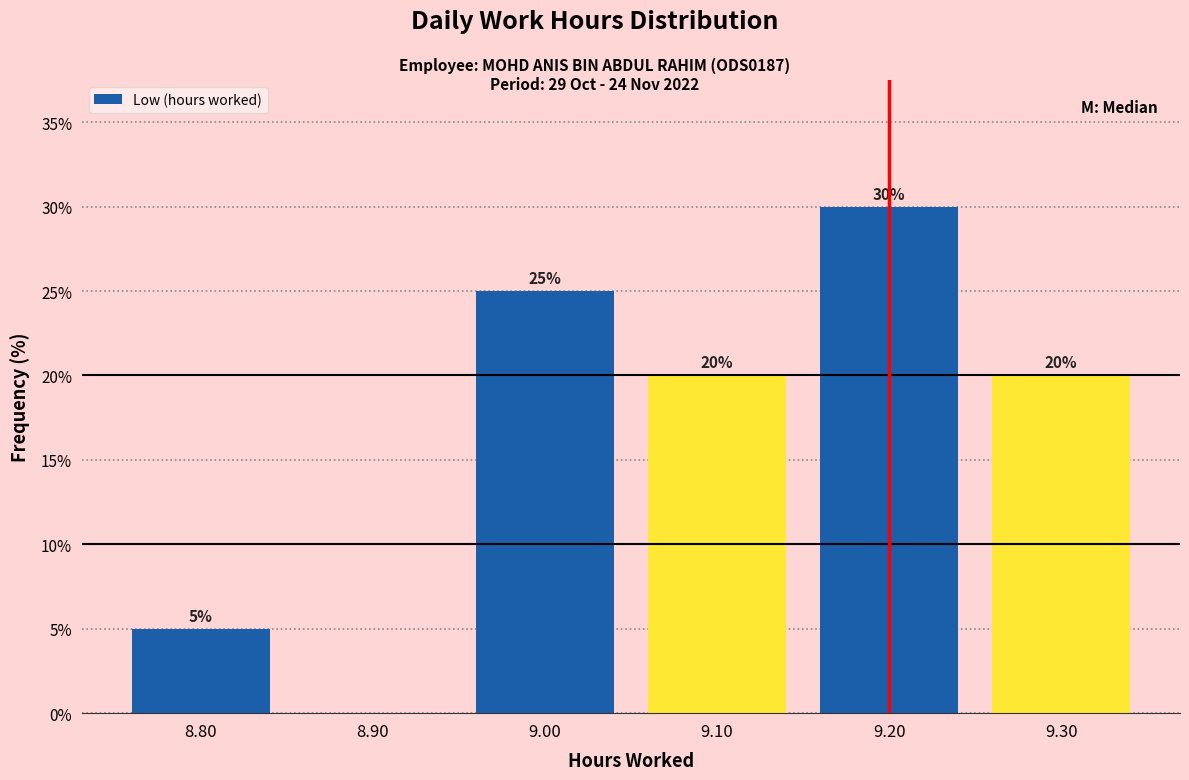

Reading left to right, what are all the values shown in this chart?

8.80=5	8.90=0	9.00=25	9.10=20	9.20=30	9.30=20